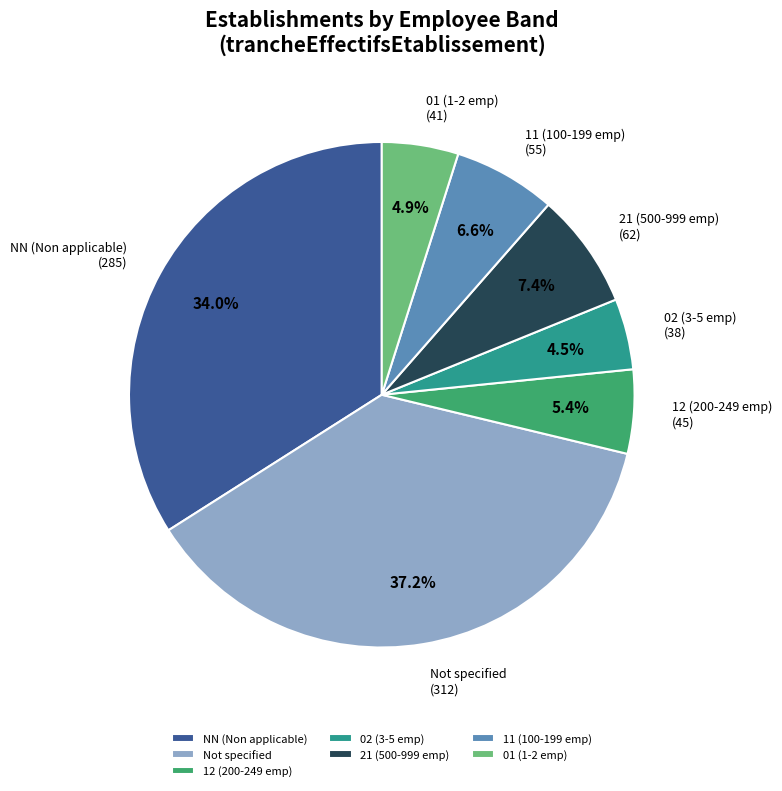

Which slice is the largest?

Not specified